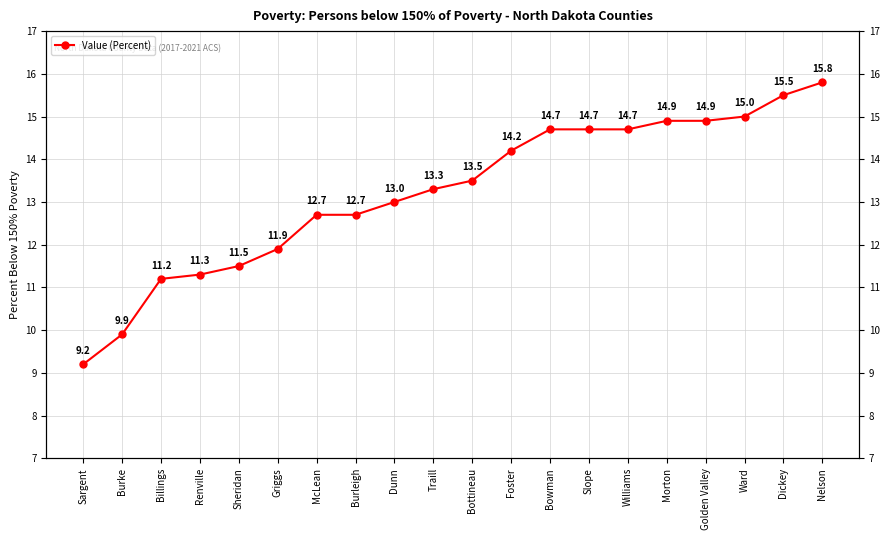

Reading left to right, list all the values displayed in this chart.

9.2	9.9	11.2	11.3	11.5	11.9	12.7	12.7	13.0	13.3	13.5	14.2	14.7	14.7	14.7	14.9	14.9	15.0	15.5	15.8